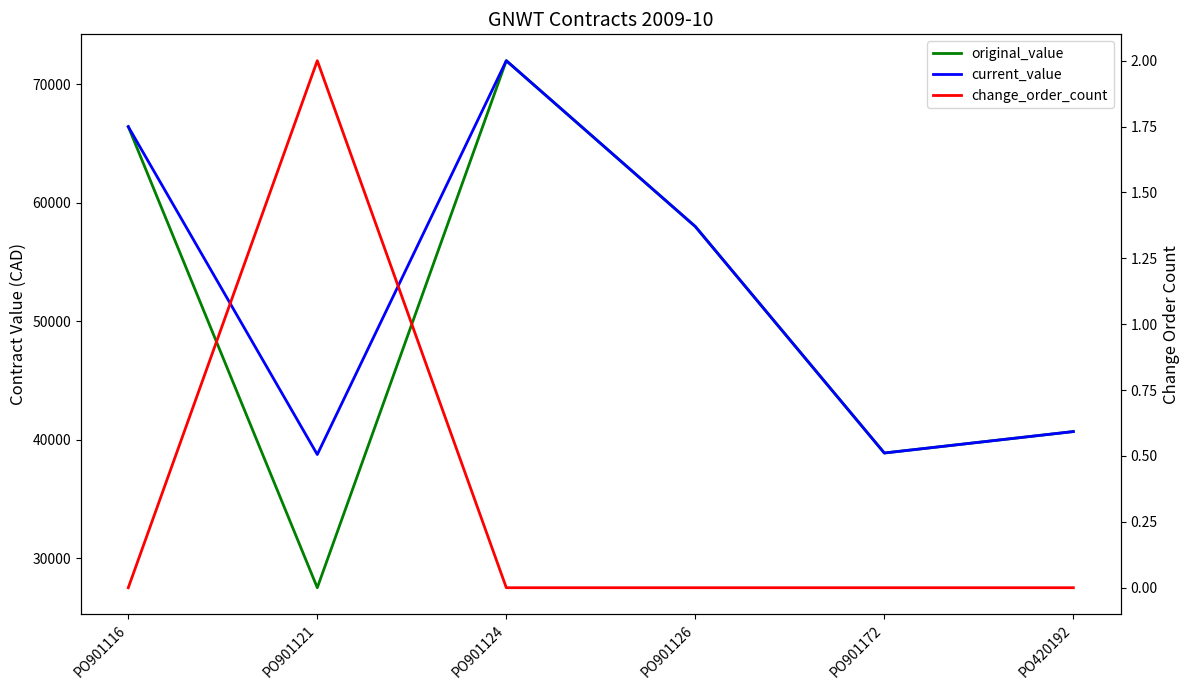

The value of original_value at PO901124 is 72000.0. True or false?

True